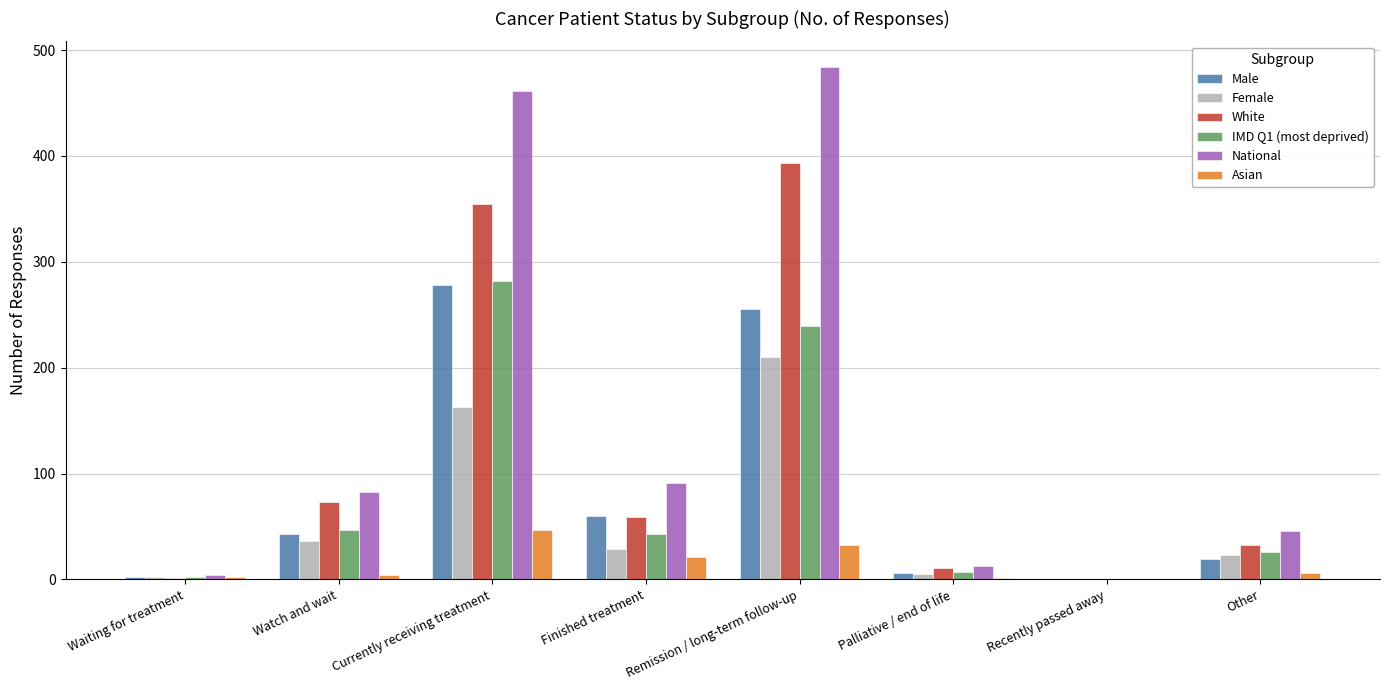

Is it true that National equals 0 at Recently passed away?

True